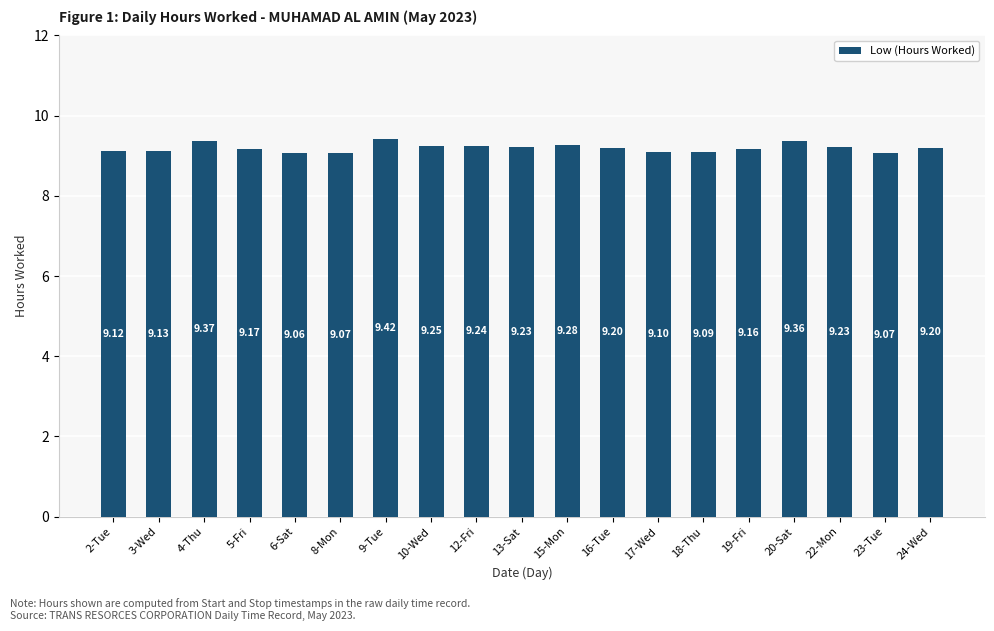

Between 12-Fri and 16-Tue, which is larger?

12-Fri